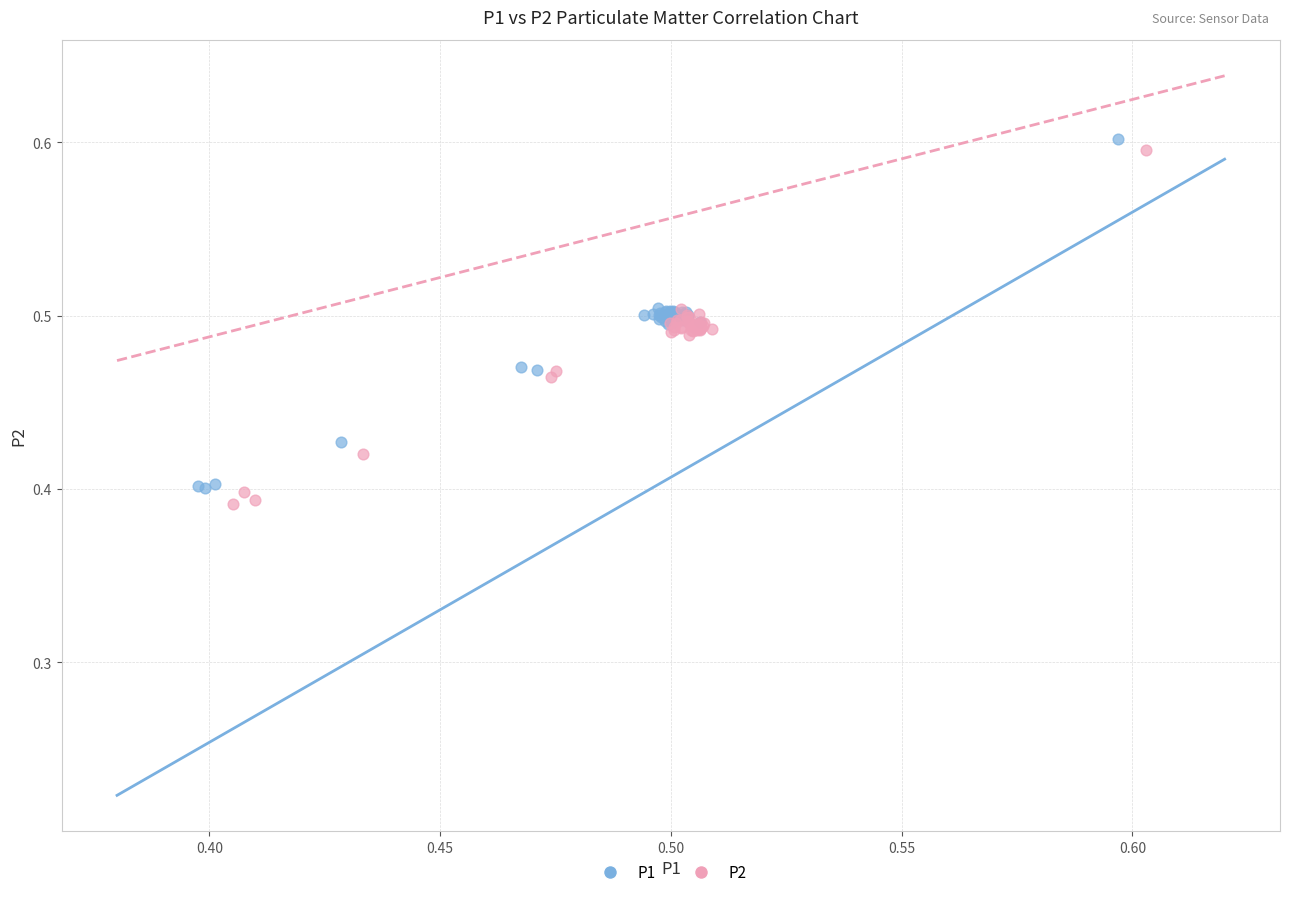

Which series has the widest spread of Y values?

P2